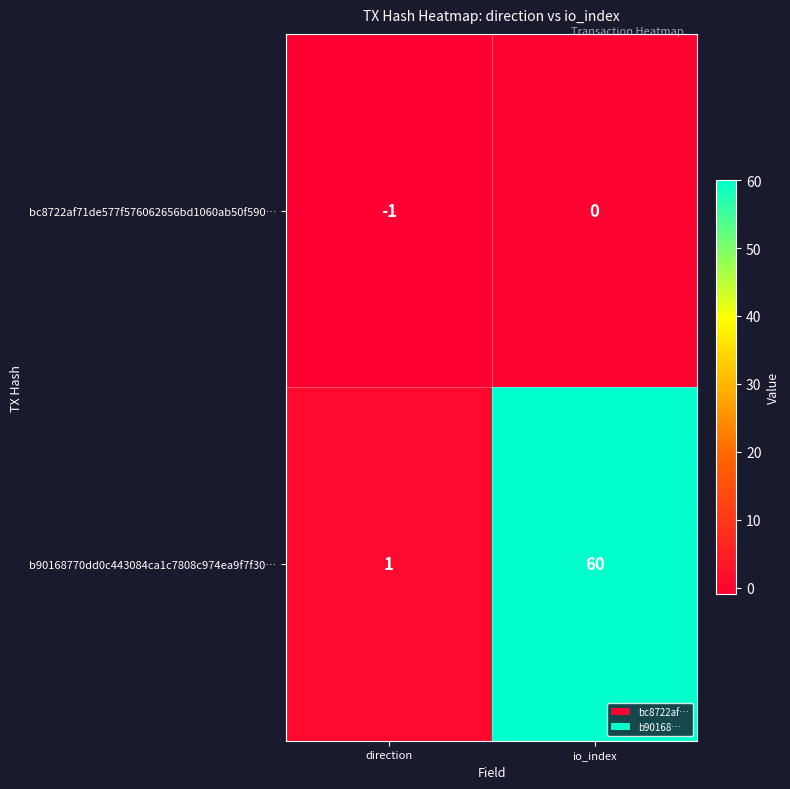

Is it true that bc8722af71de577f576062656bd1060ab50f590… equals -1 at io_index?

False